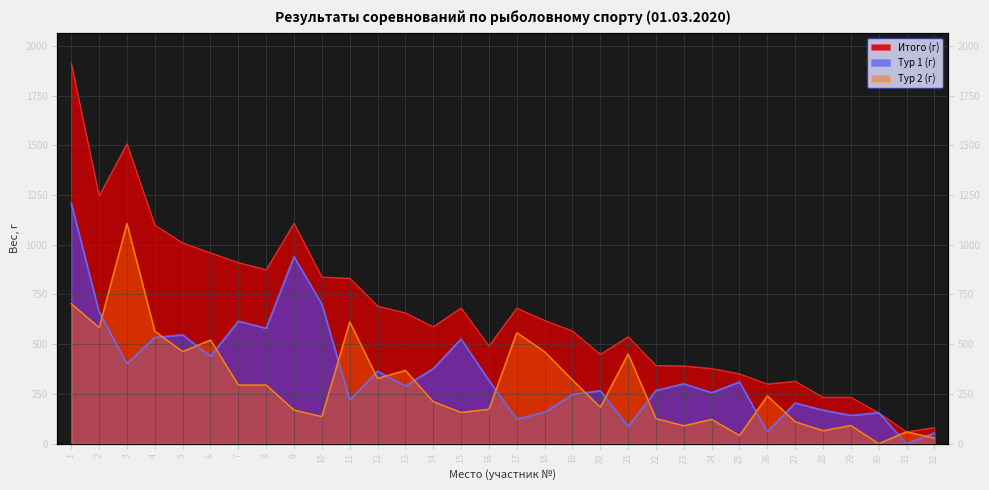

Rank the series by their average value, from highest to lowest.

Итого (г), Тур 1 (г), Тур 2 (г)